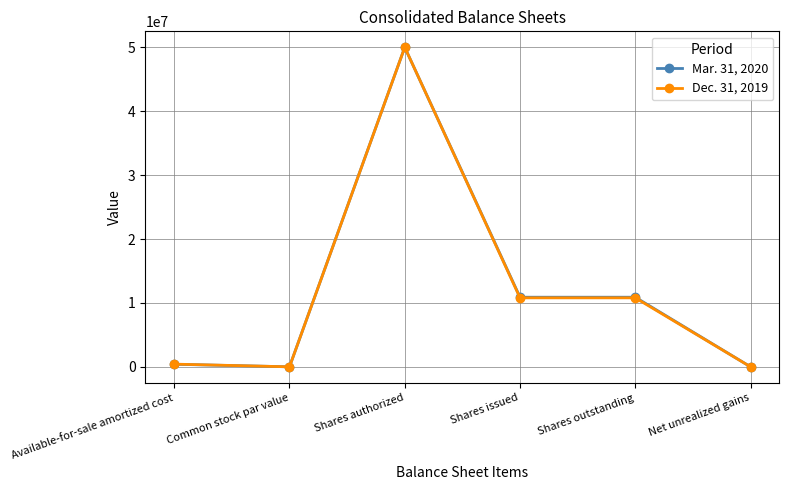

What are all the series names shown in the legend?

Mar. 31, 2020, Dec. 31, 2019